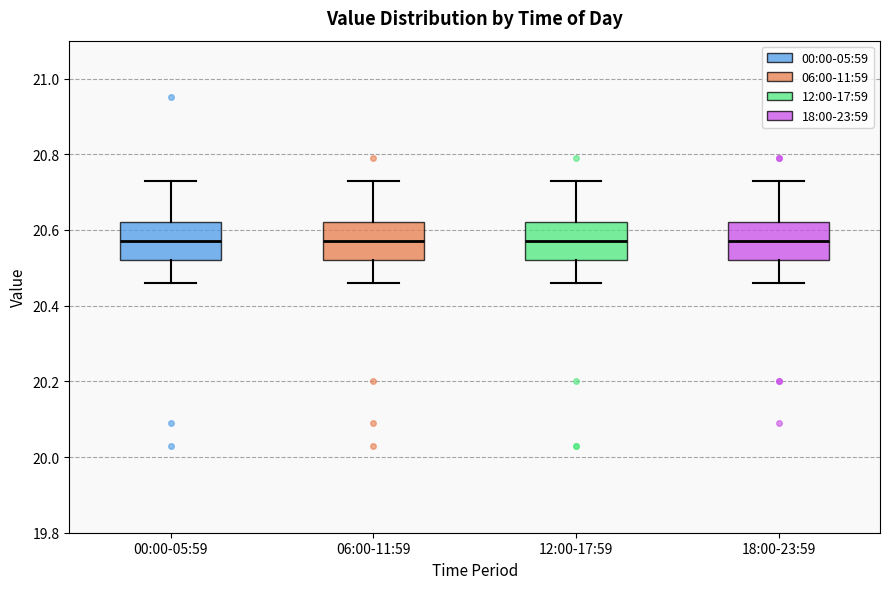

Reading left to right, transcribe this box plot: for each box, give where its median line is, the range the box spans, and where its two whiskers end, as read against the y-axis. The values are not printed on the chart, so give them approximately, as read against the axis.

00:00-05:59: median 20.58, box 20.52 to 20.62, whiskers 20.46 to 20.74
06:00-11:59: median 20.58, box 20.52 to 20.62, whiskers 20.46 to 20.74
12:00-17:59: median 20.58, box 20.52 to 20.62, whiskers 20.46 to 20.74
18:00-23:59: median 20.58, box 20.52 to 20.62, whiskers 20.46 to 20.74